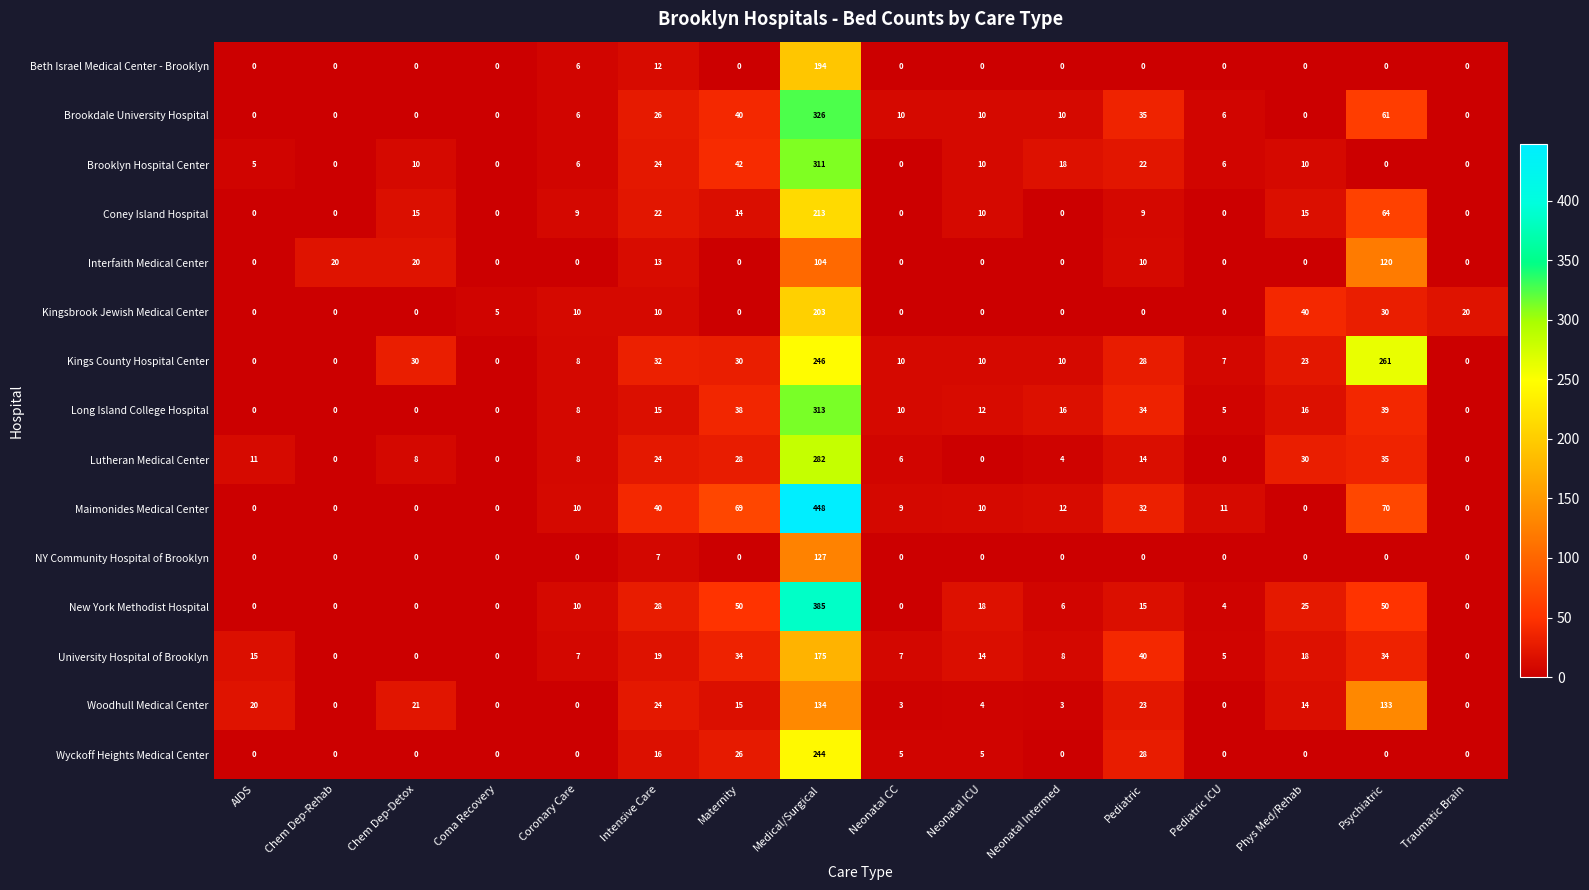

What is the difference between the second highest and second lowest values in the Brooklyn Hospital Center series?

42